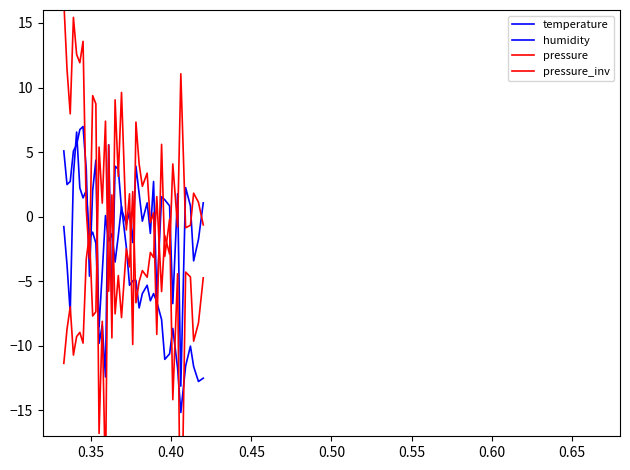

What is the difference between the maximum and minimum values in the pressure series?

44.8